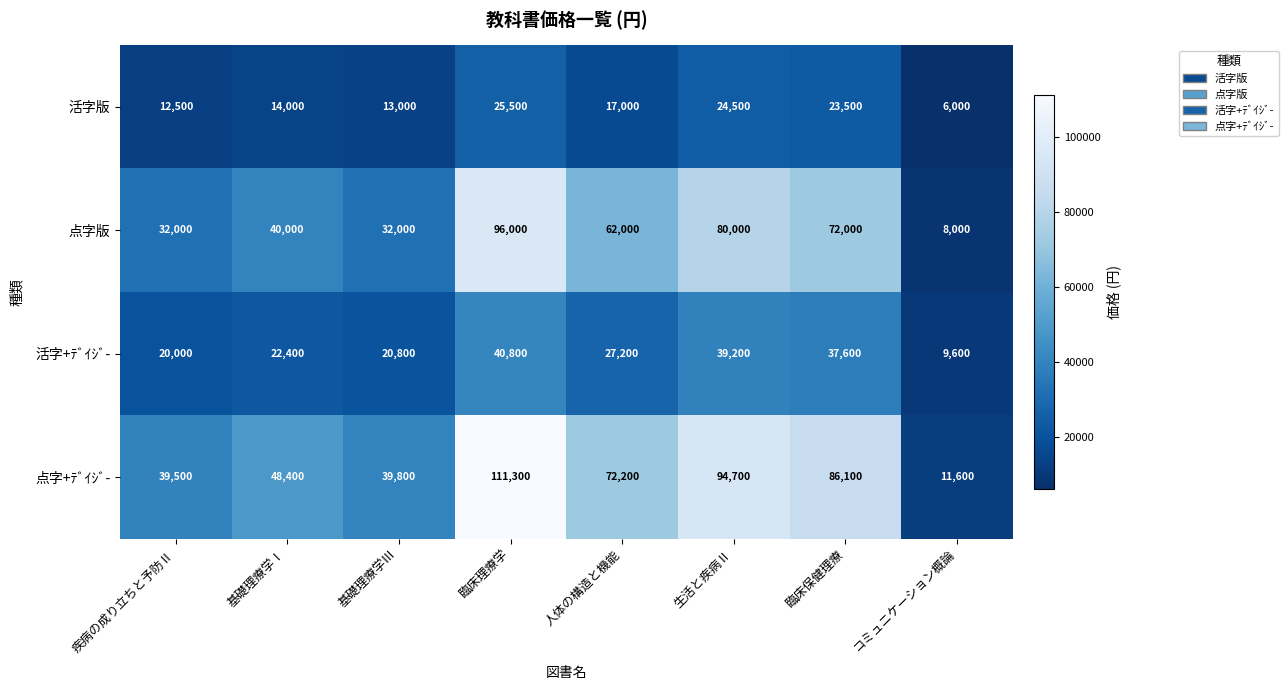

Rank the series at 臨床理療学 from lowest to highest value.

活字版, 活字+ﾃﾞｲｼﾞ-, 点字版, 点字+ﾃﾞｲｼﾞ-